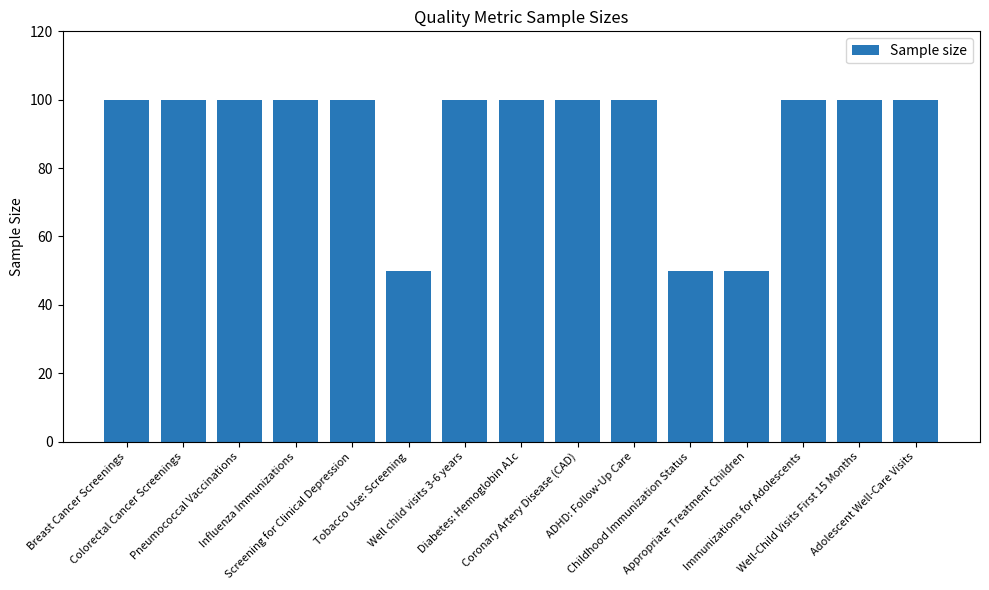

What is the smallest value displayed?

50